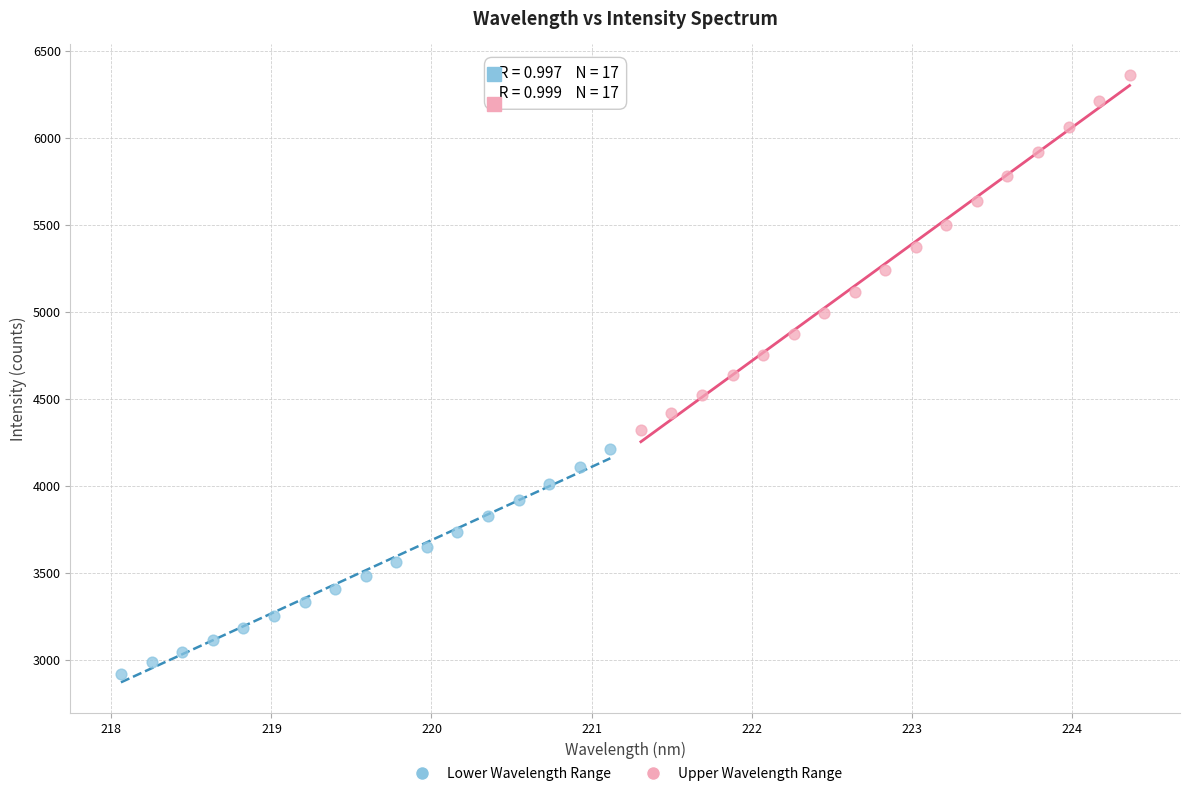

Which series contains the highest Y value?

Upper Wavelength Range